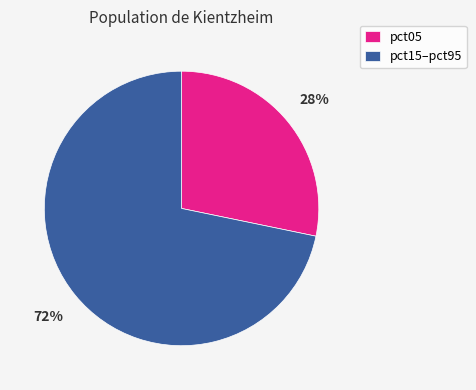

Count the number of slices in the pie.

2